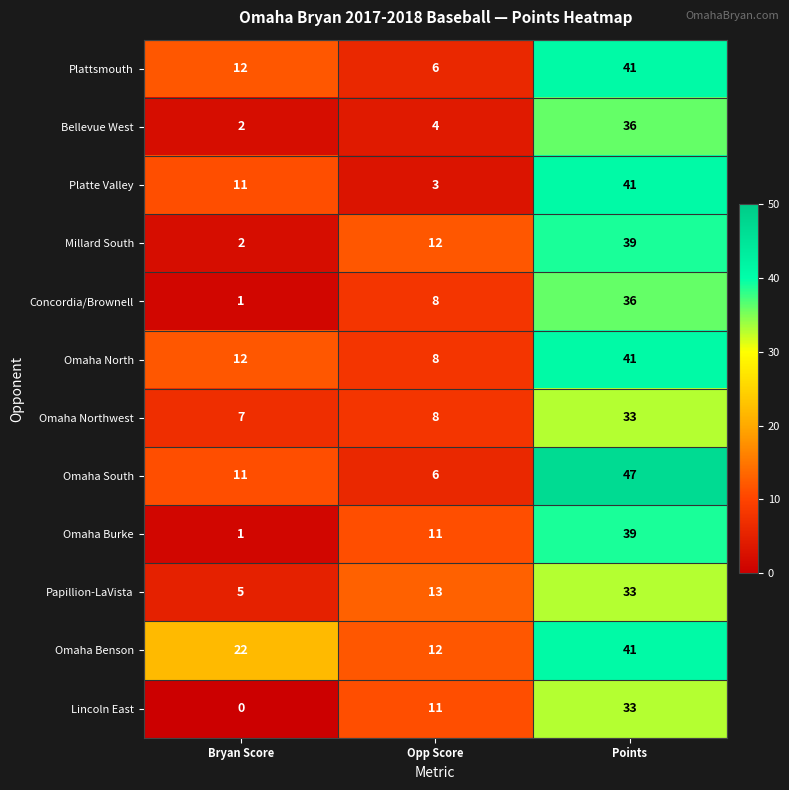

The Omaha South series shows 19 at Bryan Score. True or false?

False